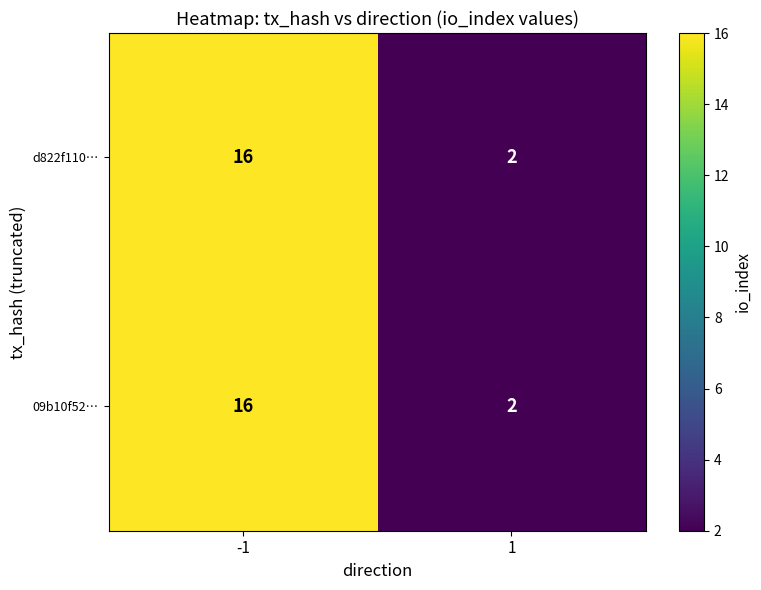

List the labels in order of 09b10f52… value, largest first.

-1, 1